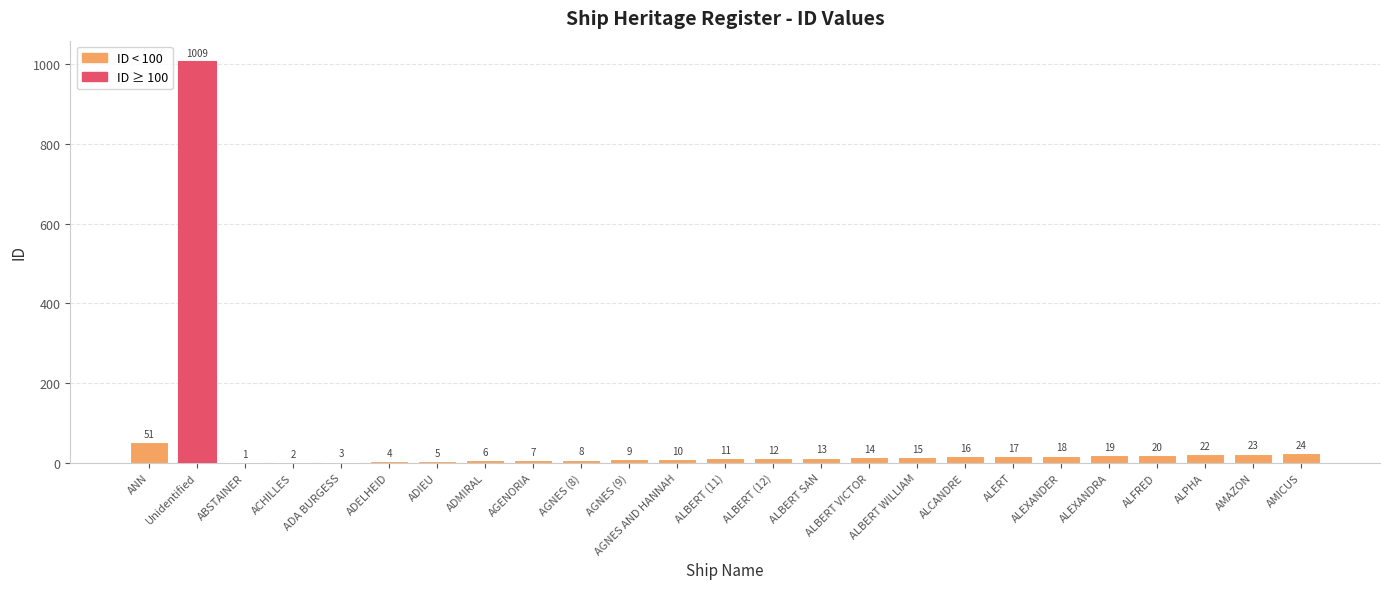

What is the greatest value displayed?

1009